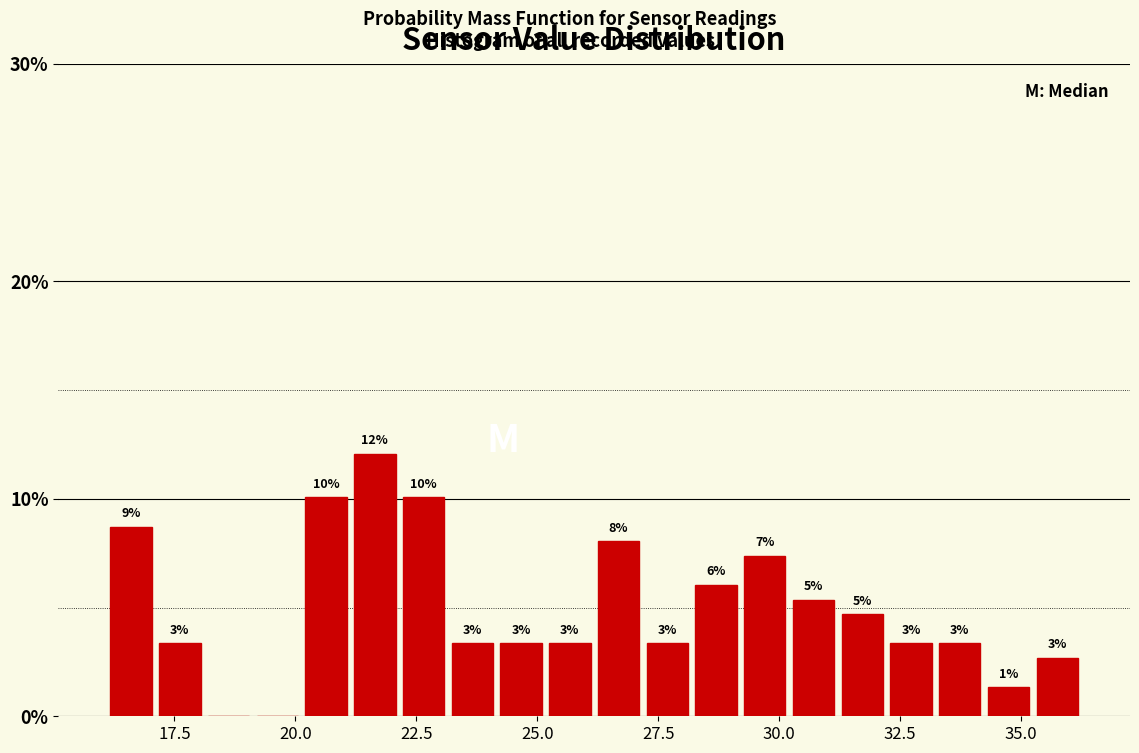

Around what value on the x-axis is the tallest bar? Give the approximate position of its centre, as read against the axis.

21.5